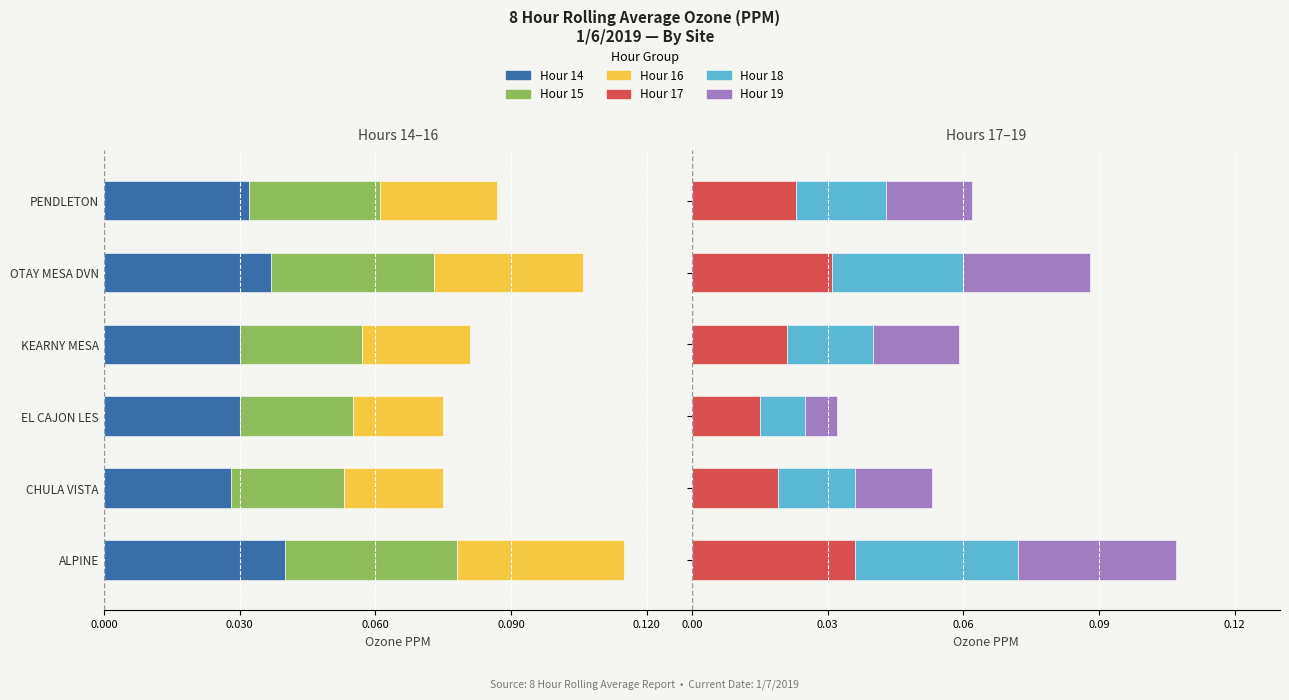

Which series has the widest spread of values?

Hour 19